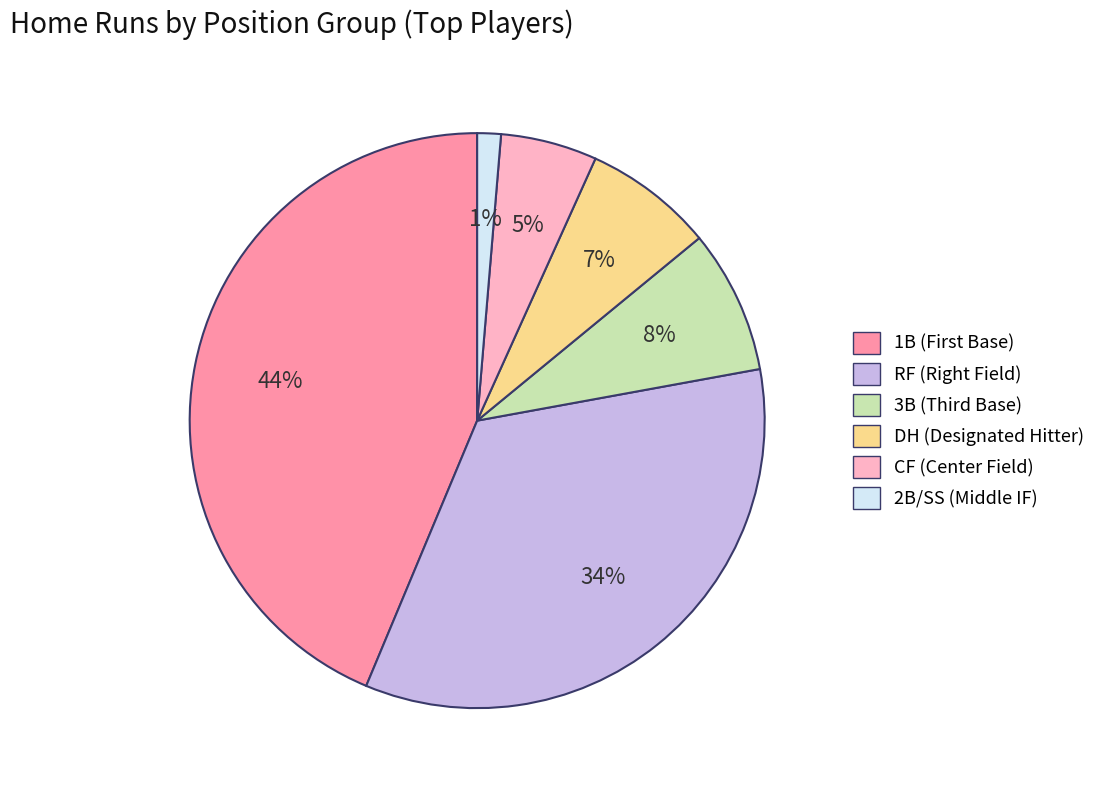

To the nearest percent, what is the average slice percentage?

17%